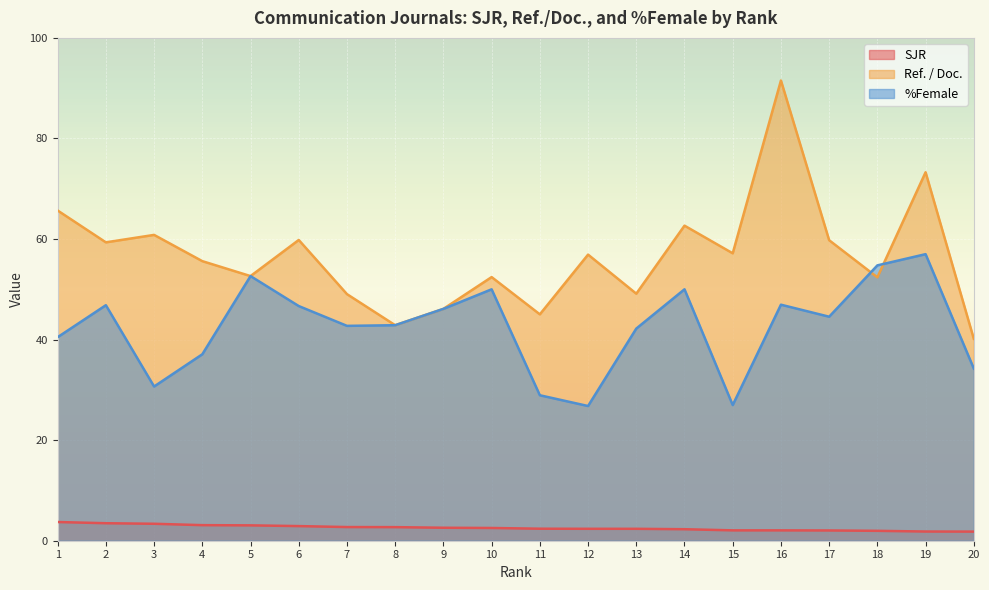

What is the value of the Ref. / Doc. point at the 3rd from the left?

60.8